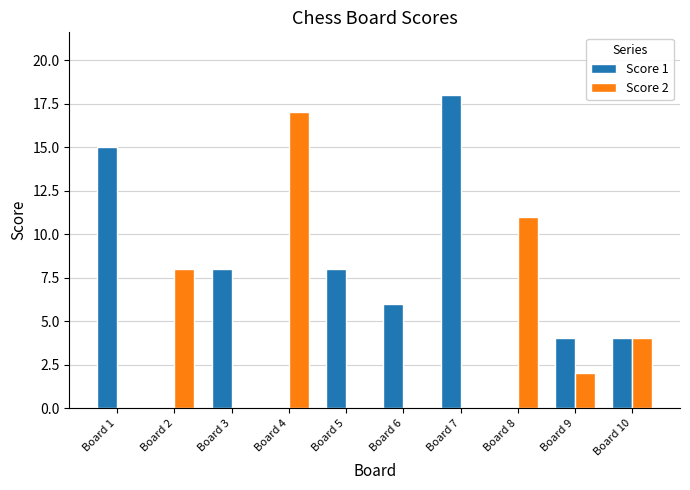

Are the bars horizontal?

No